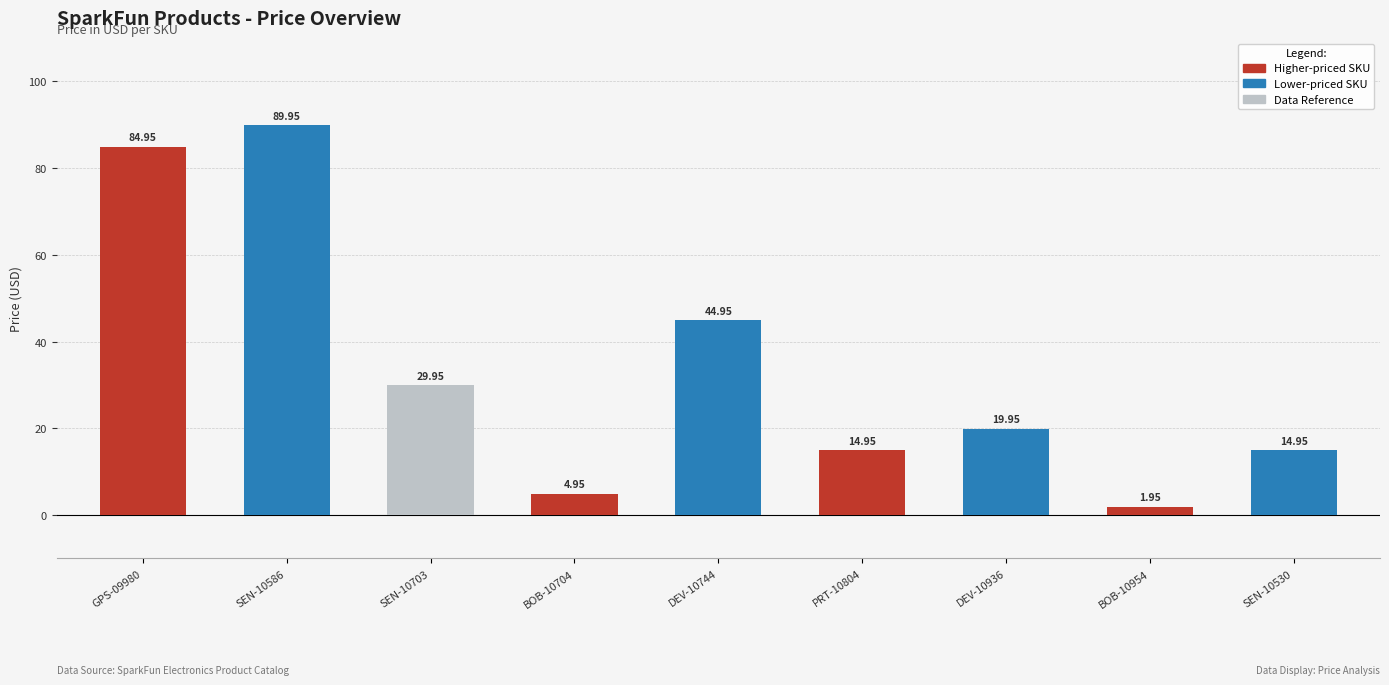

At which label is the value closest to 45?

DEV-10744